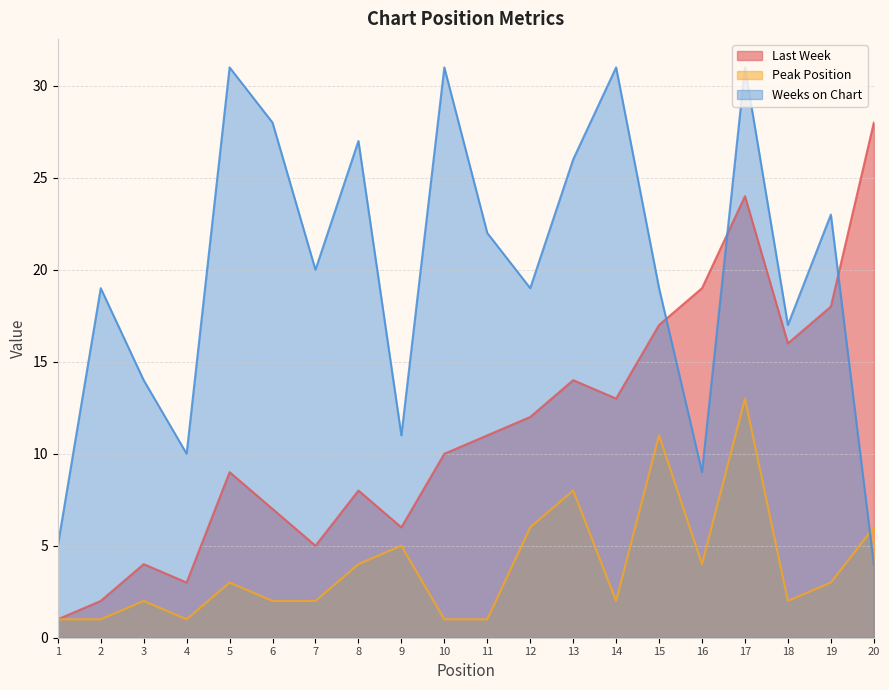

Does the chart have visible grid lines?

Yes